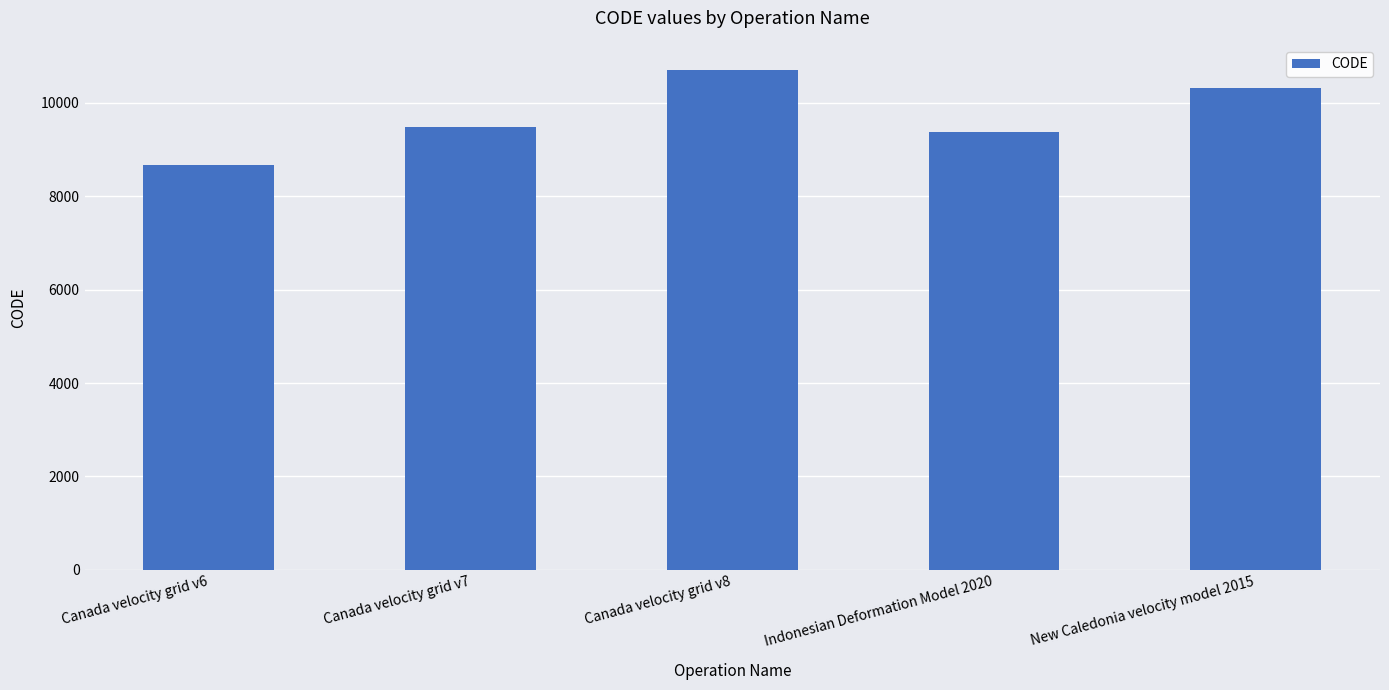

At which category does the chart reach its minimum across all series?

Canada velocity grid v6